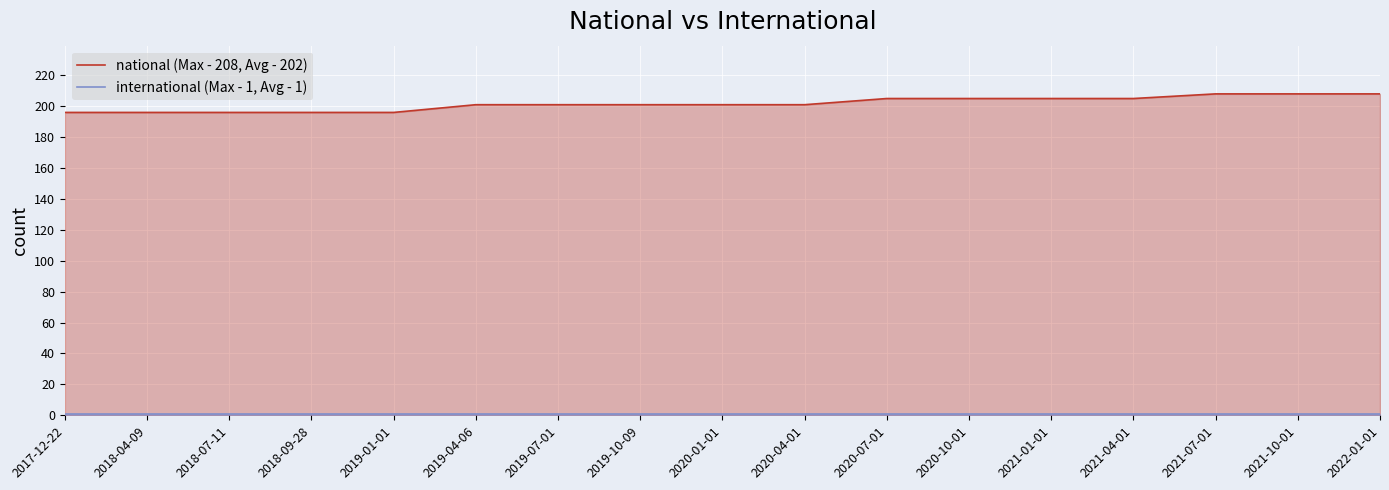

The value of national (Max - 208, Avg - 202) at 2022-01-01 is 68. True or false?

False